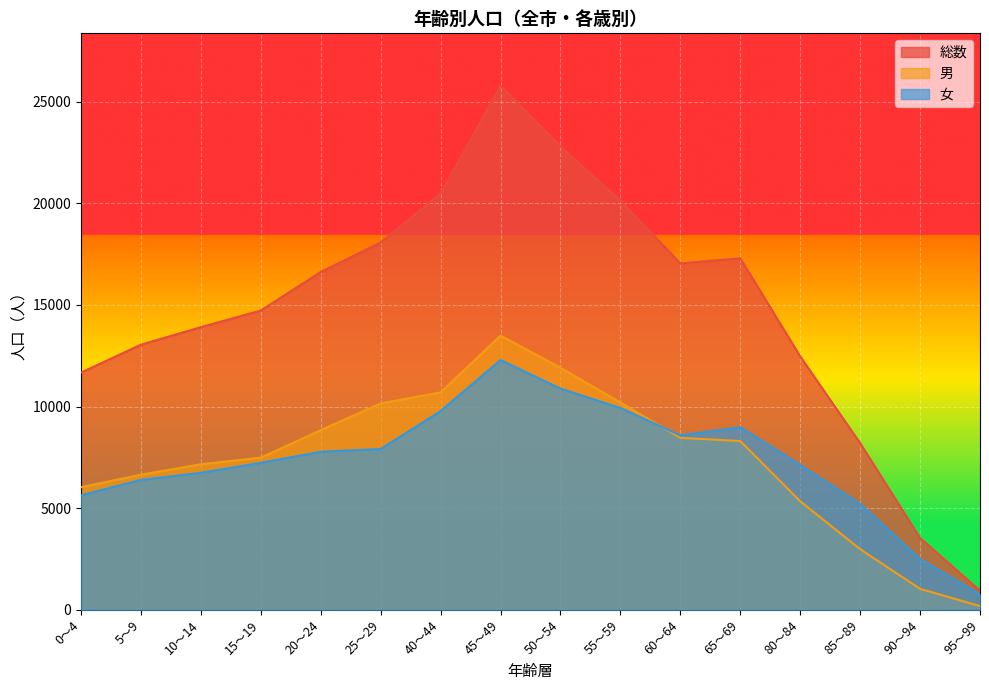

Is it true that 女 equals 3267 at 80～84?

False